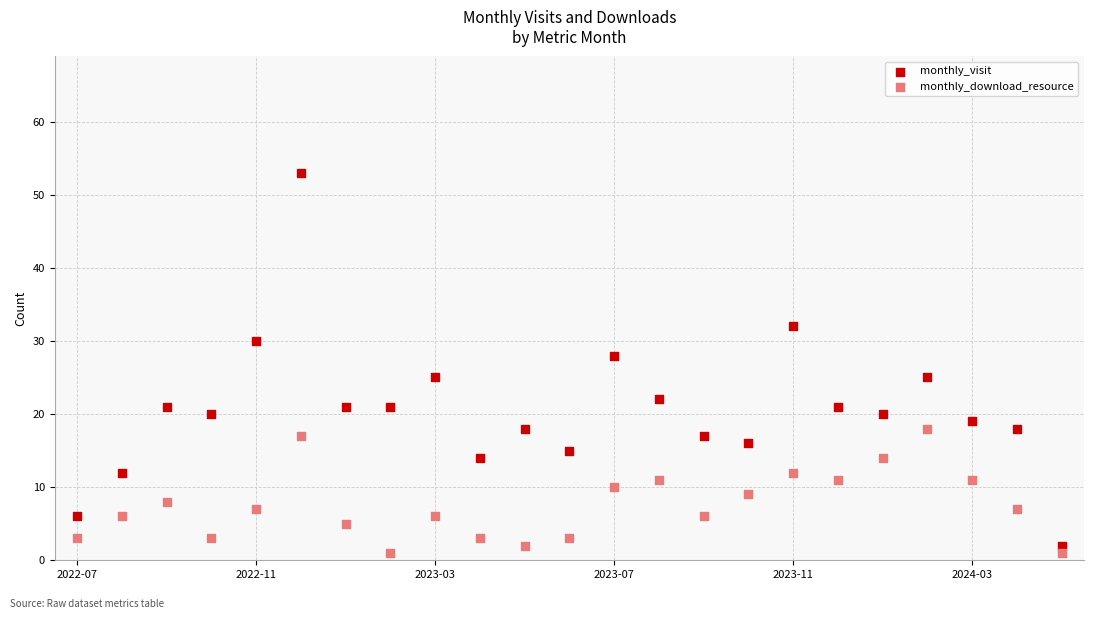

Which series contains the highest Y value?

monthly_visit